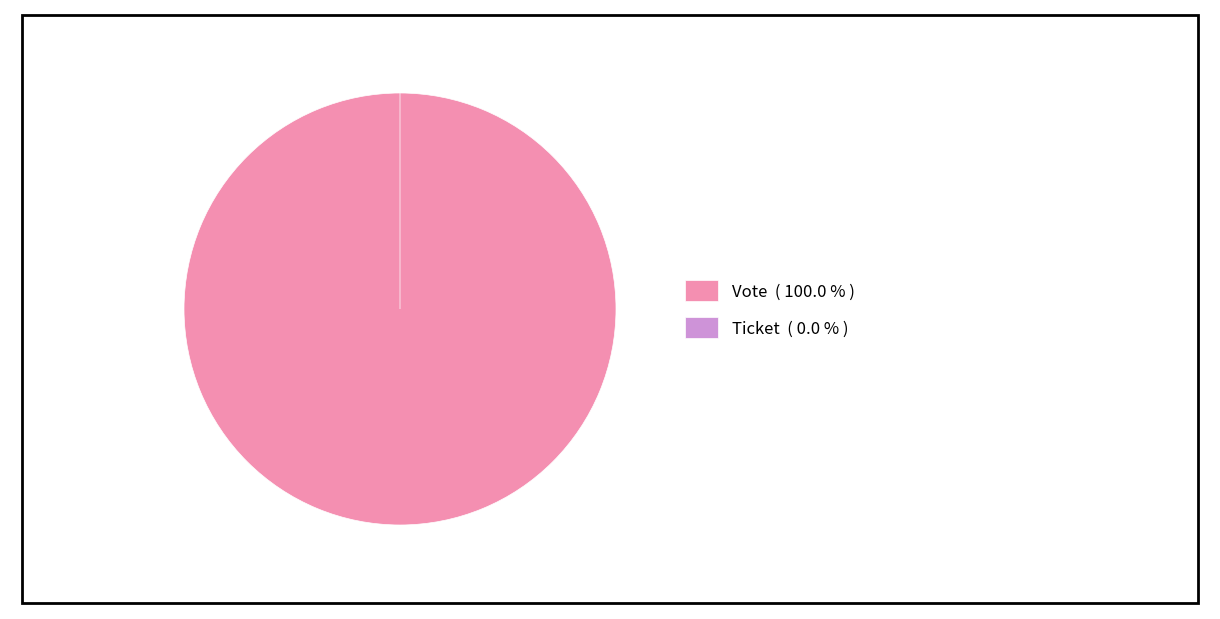

What percentage is the Vote slice, to the nearest percent?

100%